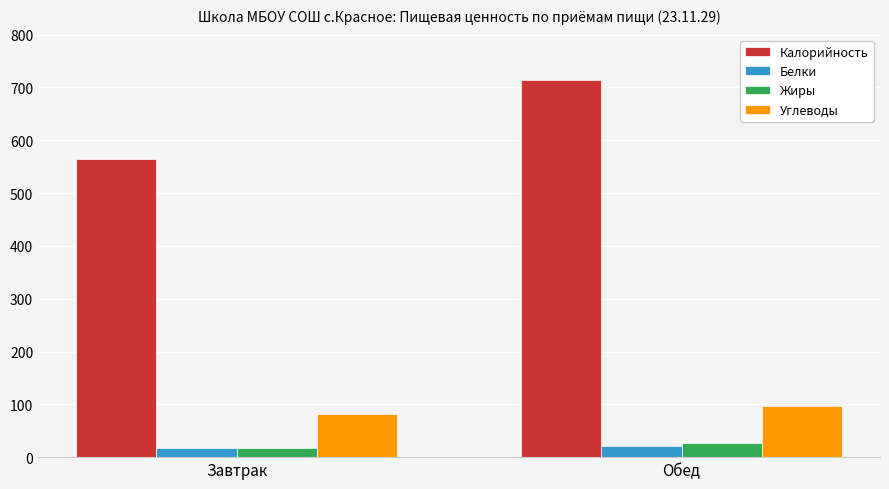

What is the average value of the Белки series?

19.6